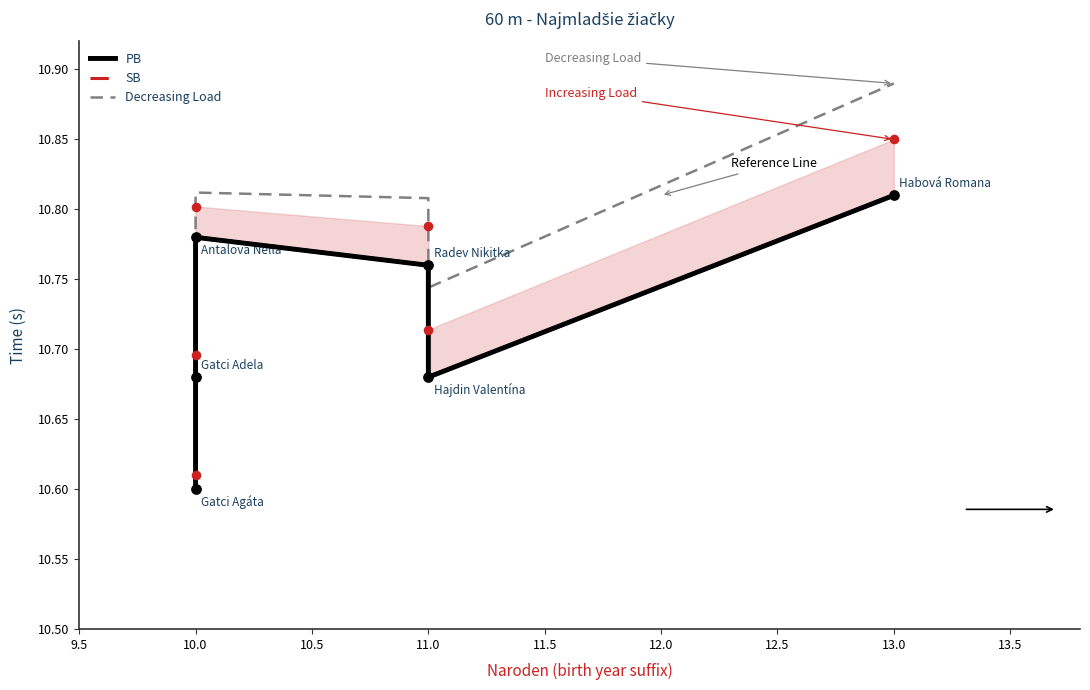

At how many categories does at least one series exceed 10?

6